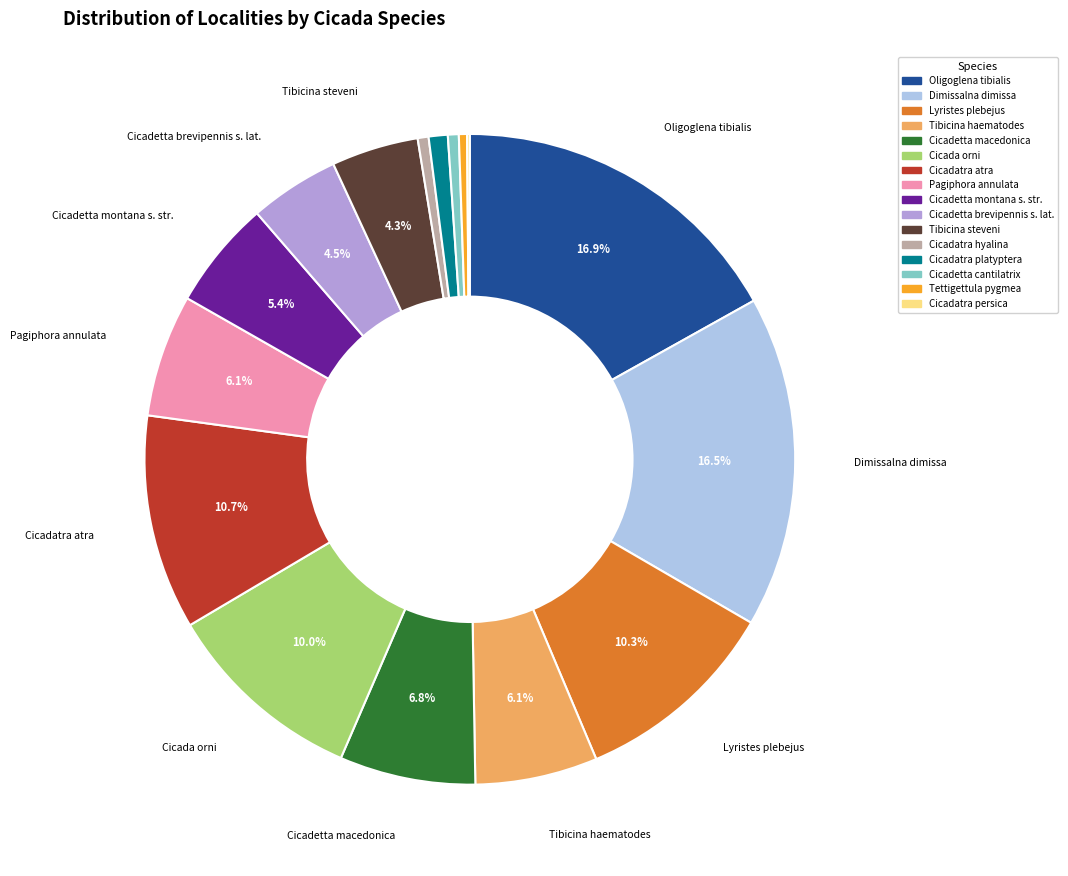

What percentage is the Oligoglena tibialis slice, to the nearest percent?

17%